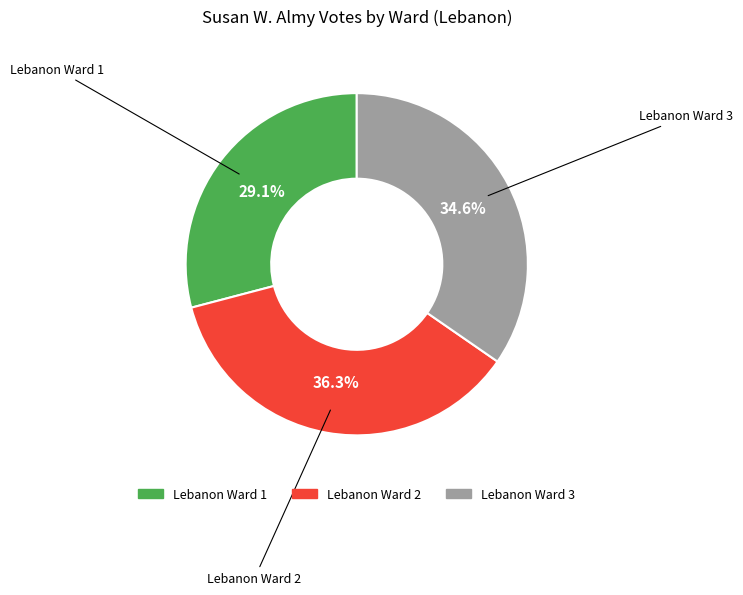

What is the largest slice in the pie chart?

Lebanon Ward 2